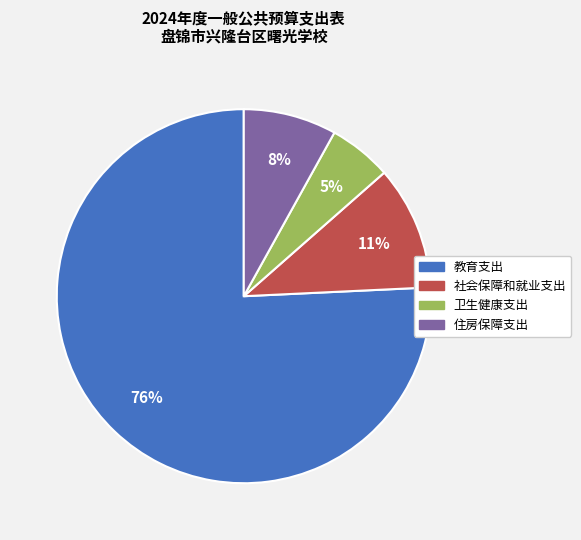

Between 社会保障和就业支出 and 卫生健康支出, which is larger?

社会保障和就业支出